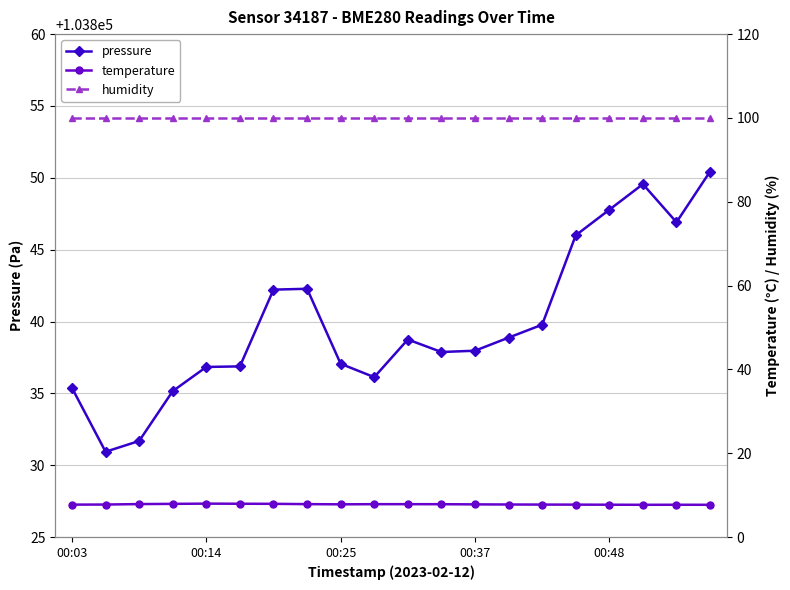

Count the number of categories in the chart.

20